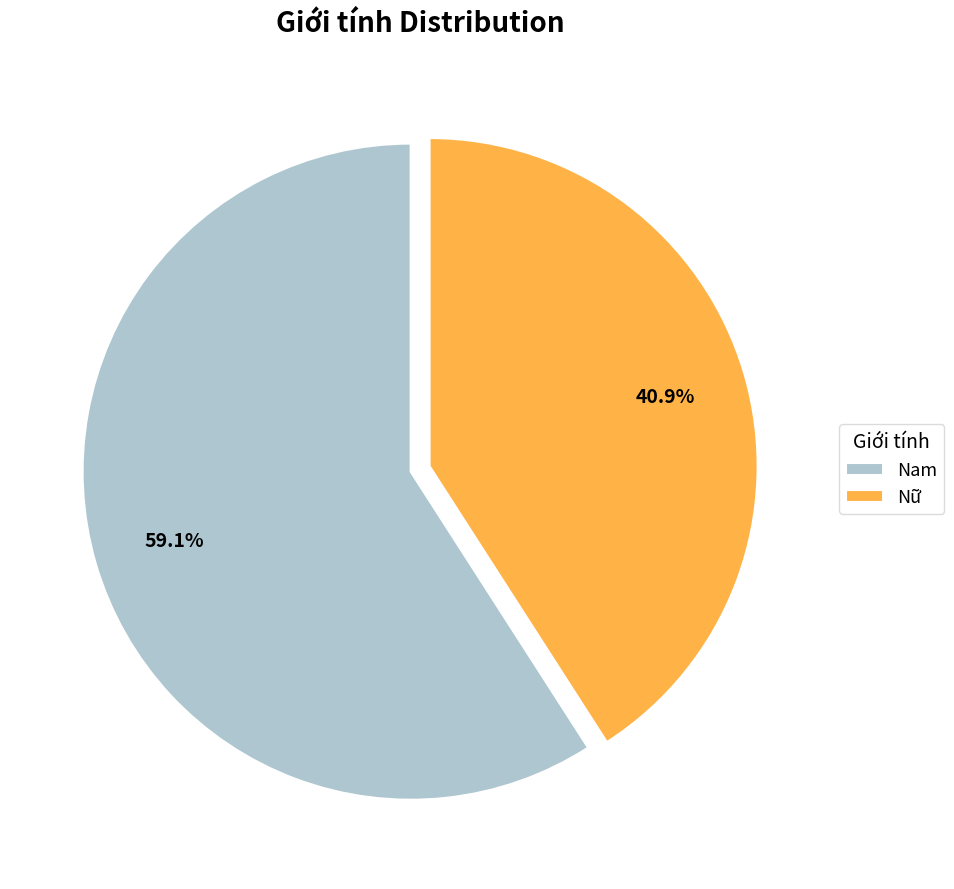

To the nearest percent, what is the difference between the Nữ and Nam slice percentages?

18%